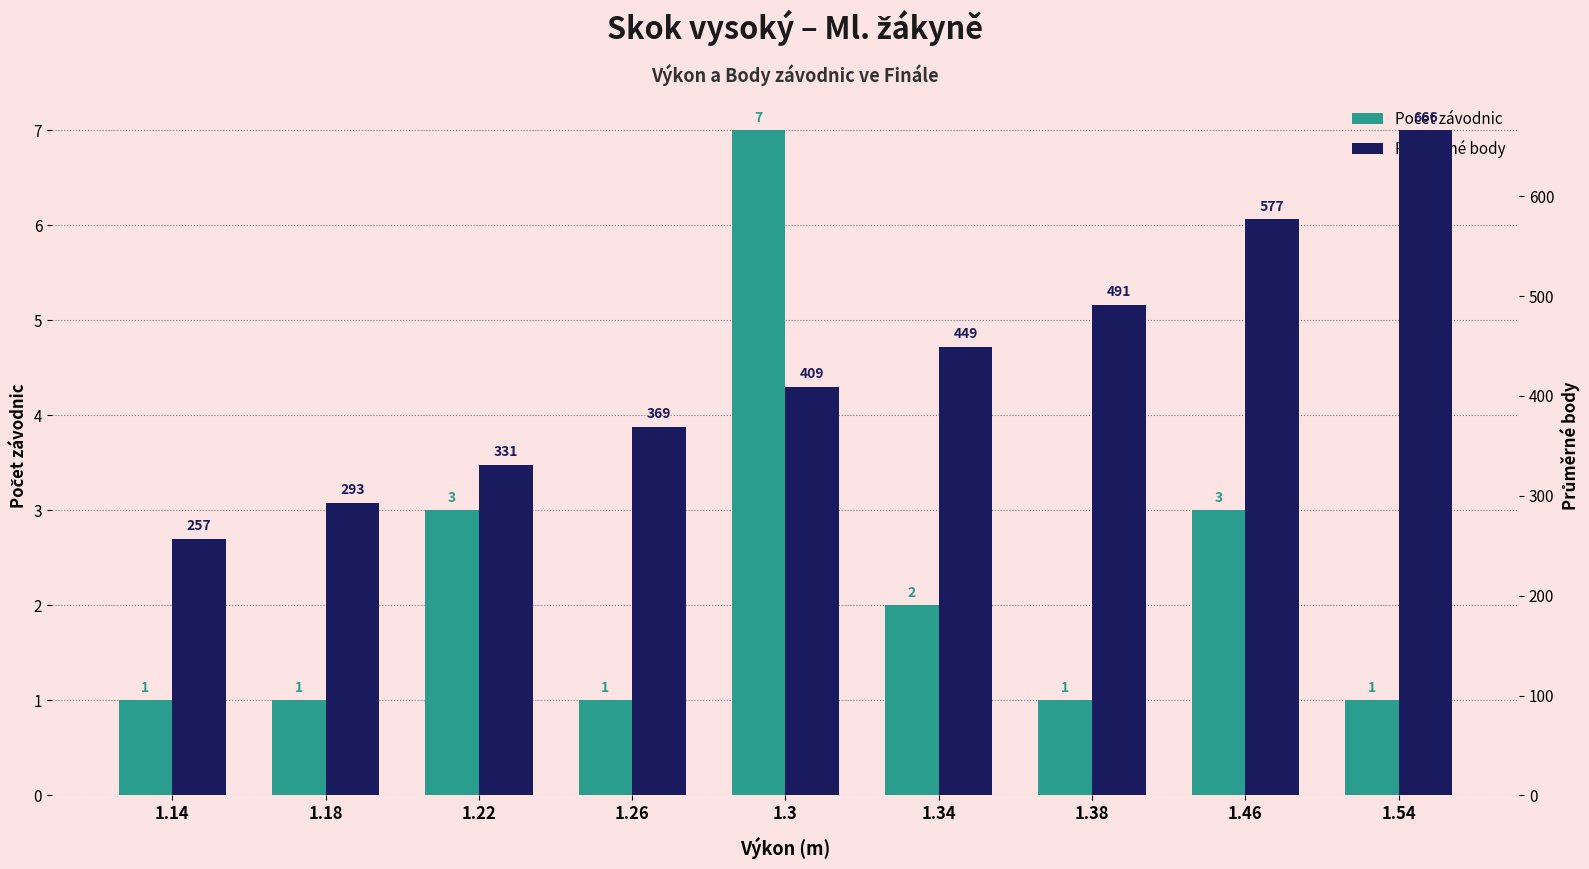

What are all the series names shown in the legend?

Počet závodnic, Průměrné body